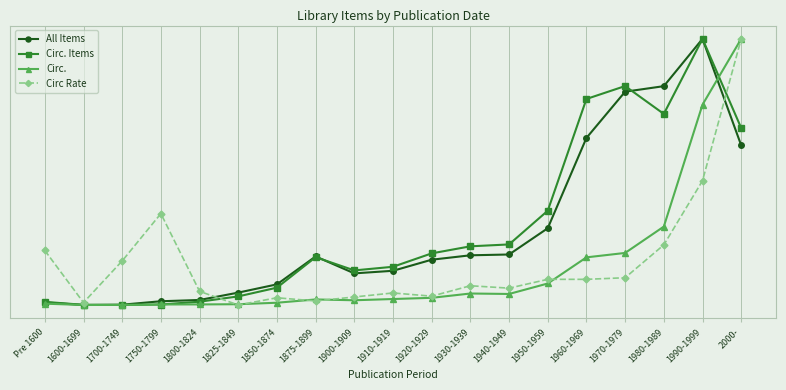

Is this an area chart (filled region under the line)?

No